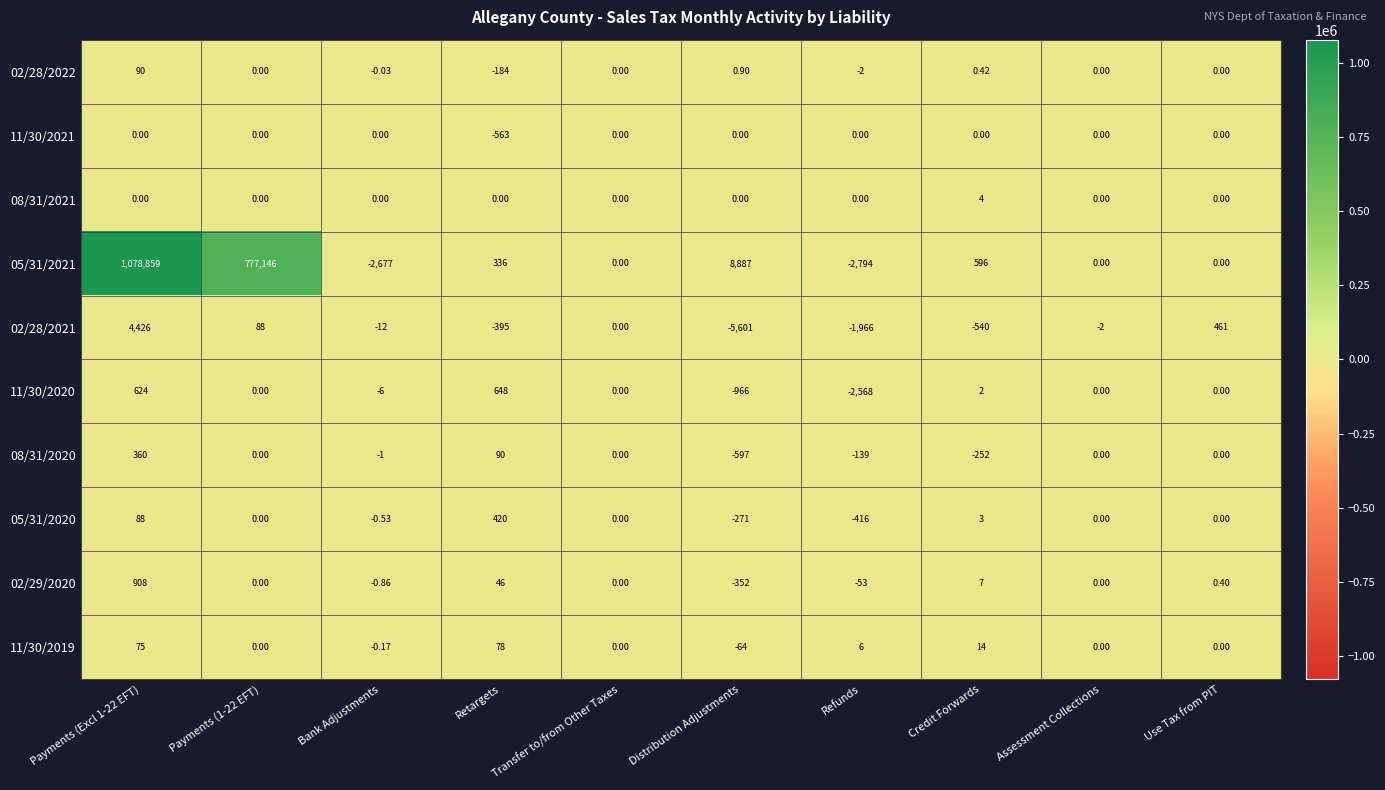

How many data points does each series have?

10